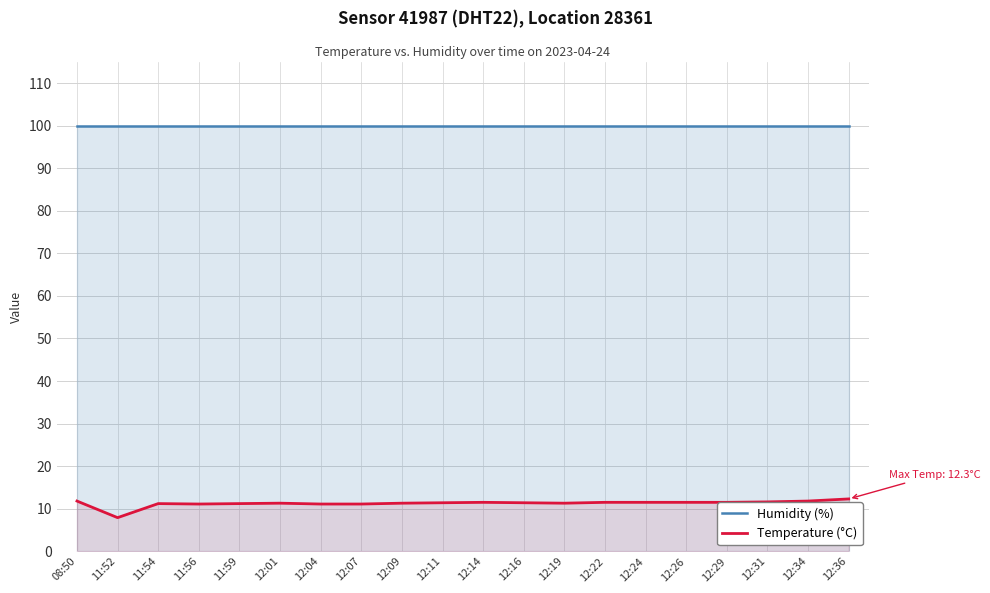

What is the difference between the second highest and second lowest values in the Temperature (°C) series?

0.7